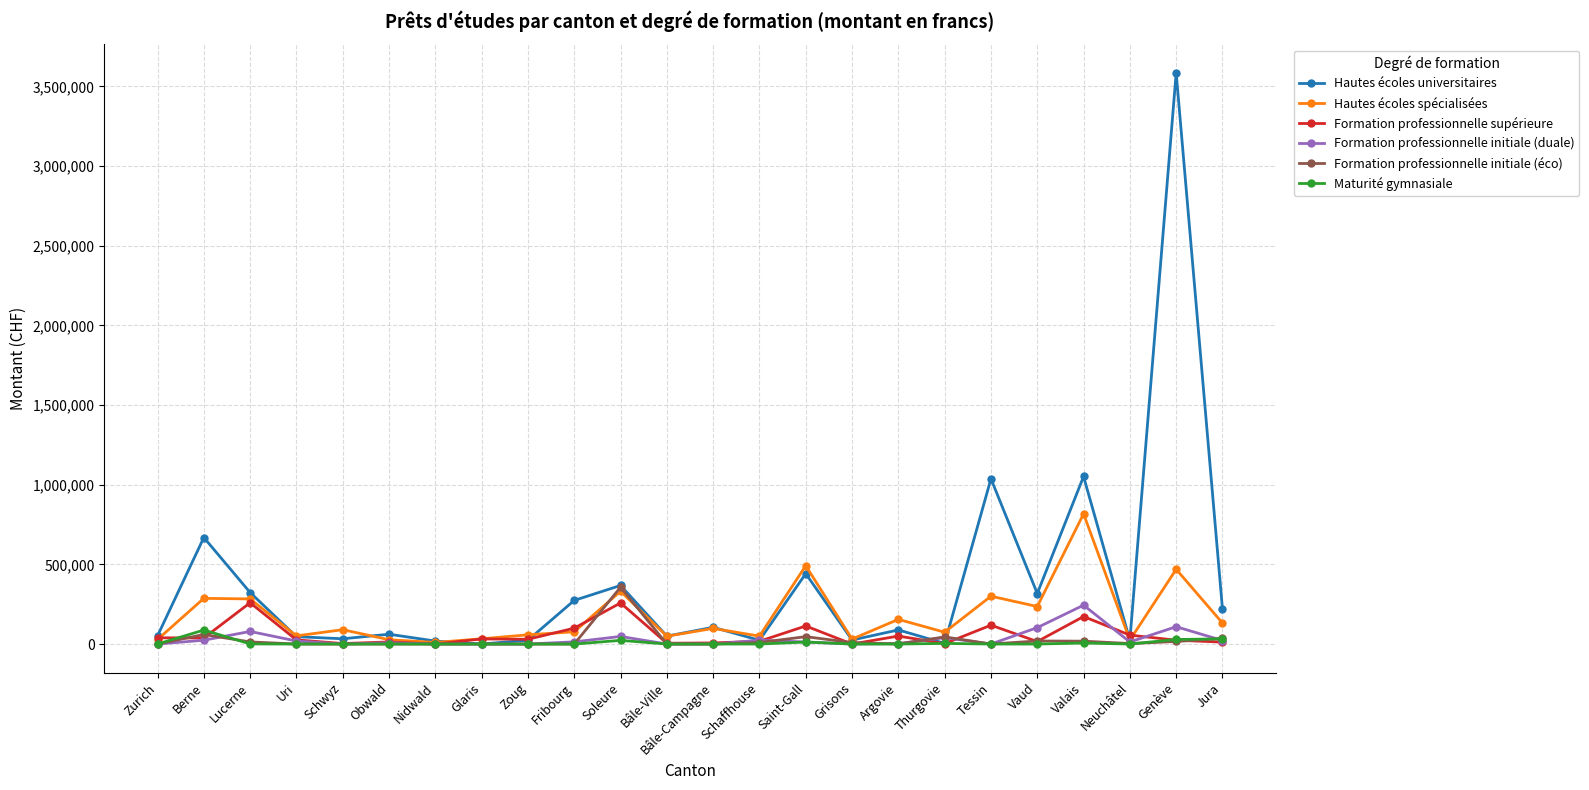

What value does the Formation professionnelle initiale (duale) series have at Obwald, to the nearest 10?

7690